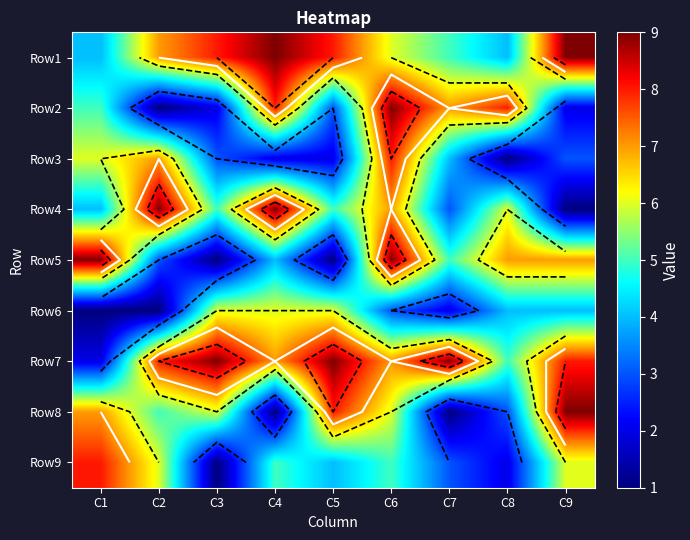

What is the spread (max minus min) of values at C5?

8